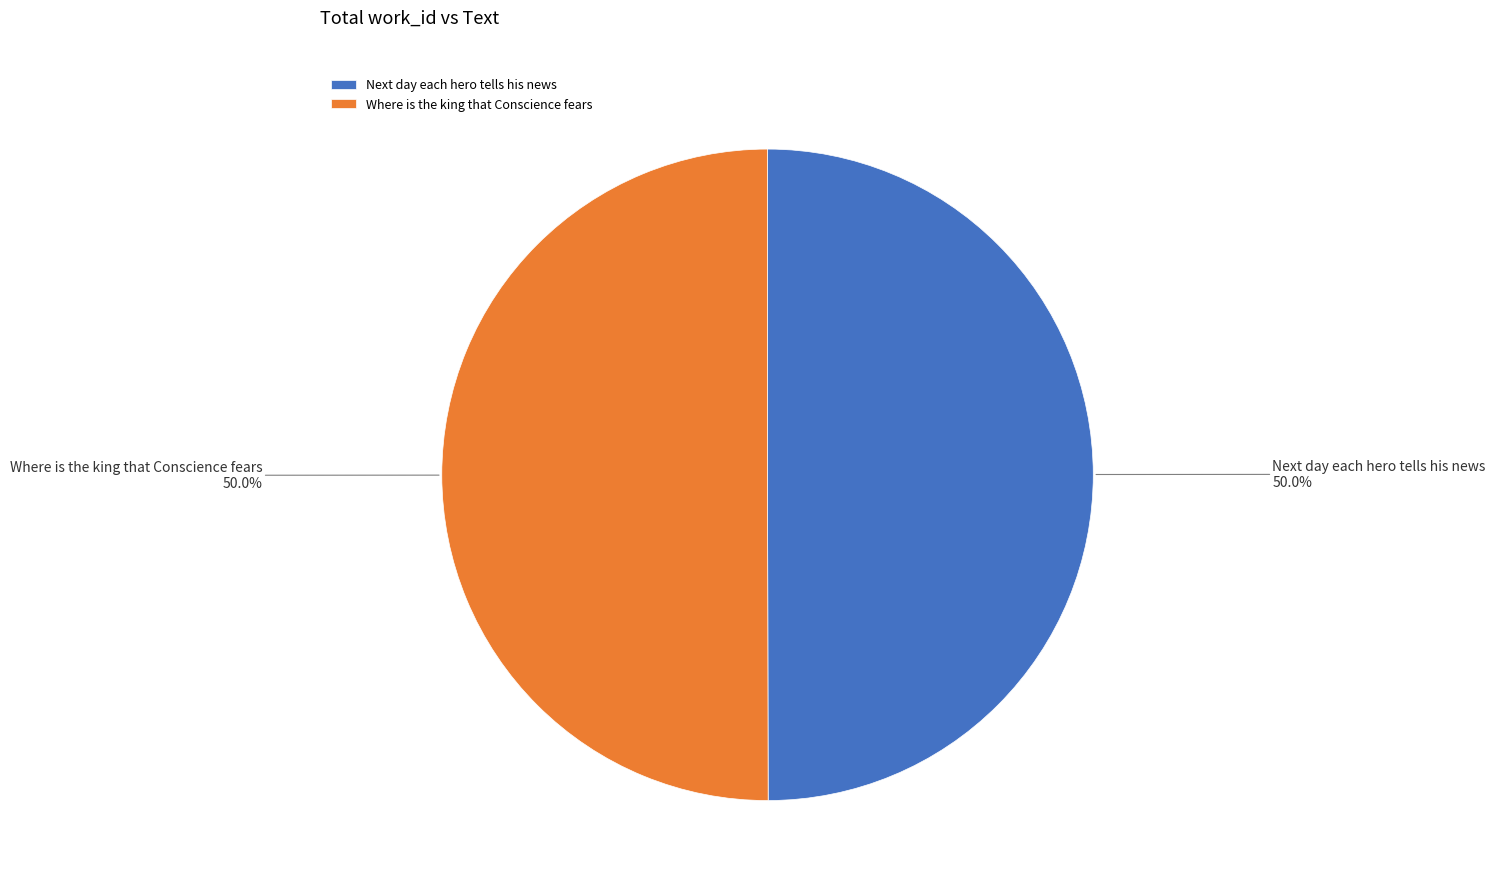

How much of the chart is everything except Where is the king that Conscience fears?

50.0%